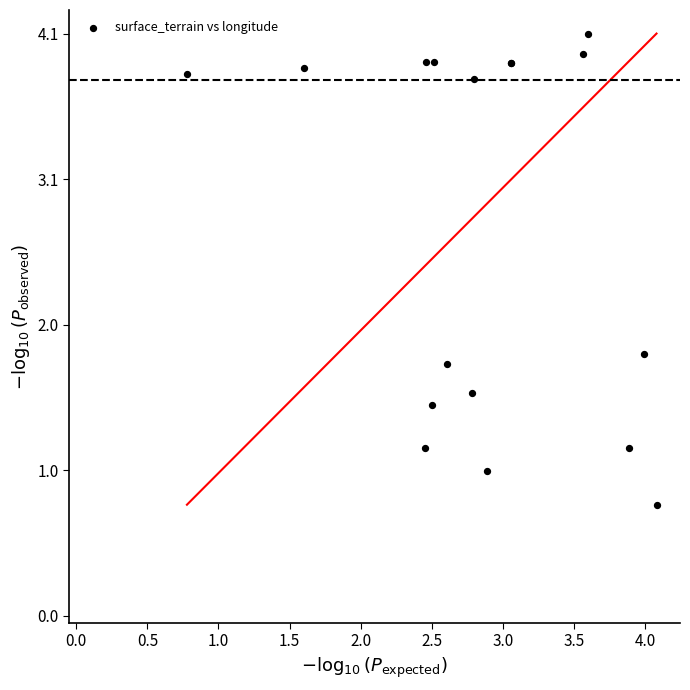

What Y value in the scatter plot is closest to 2?

1.8